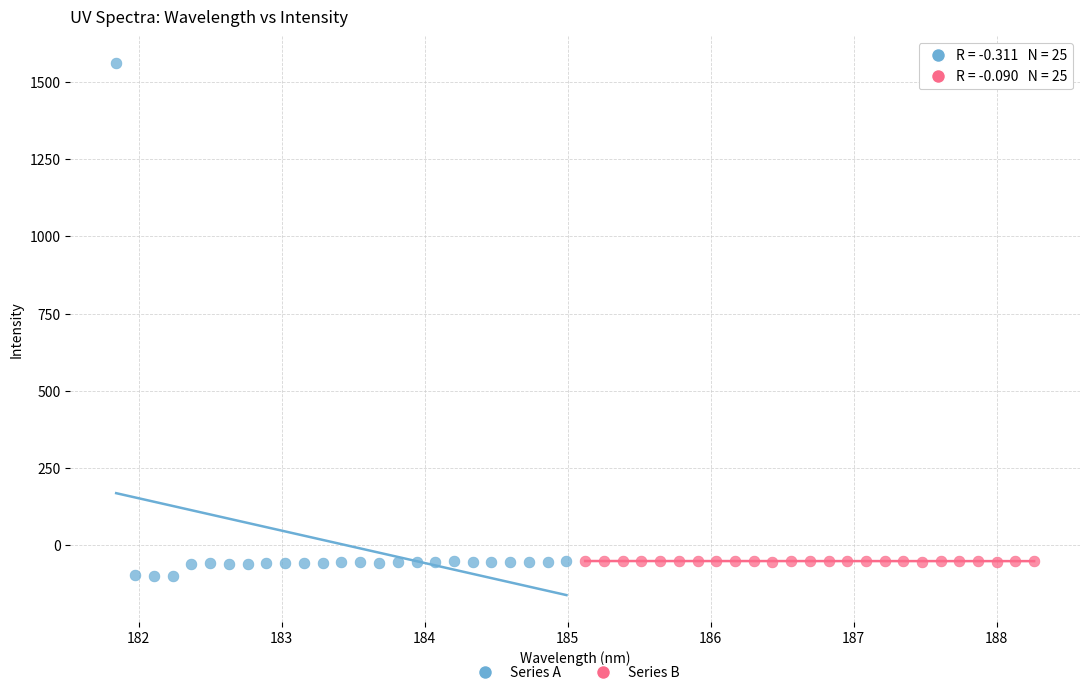

Which series contains the highest Y value?

Series A